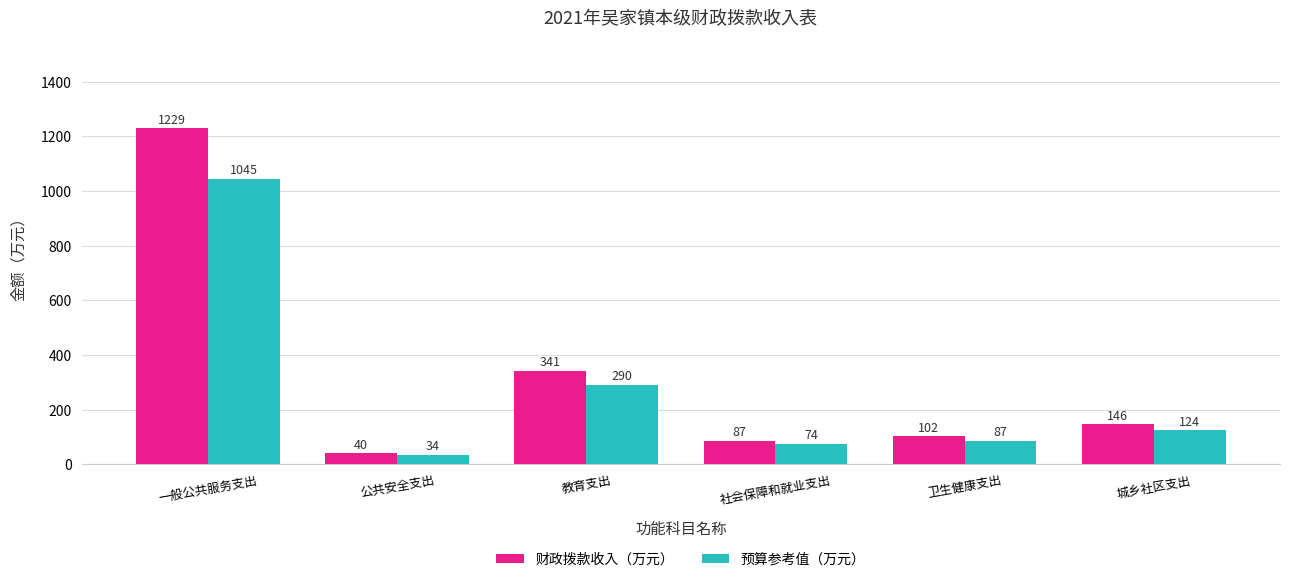

Count the number of data series in this chart.

2